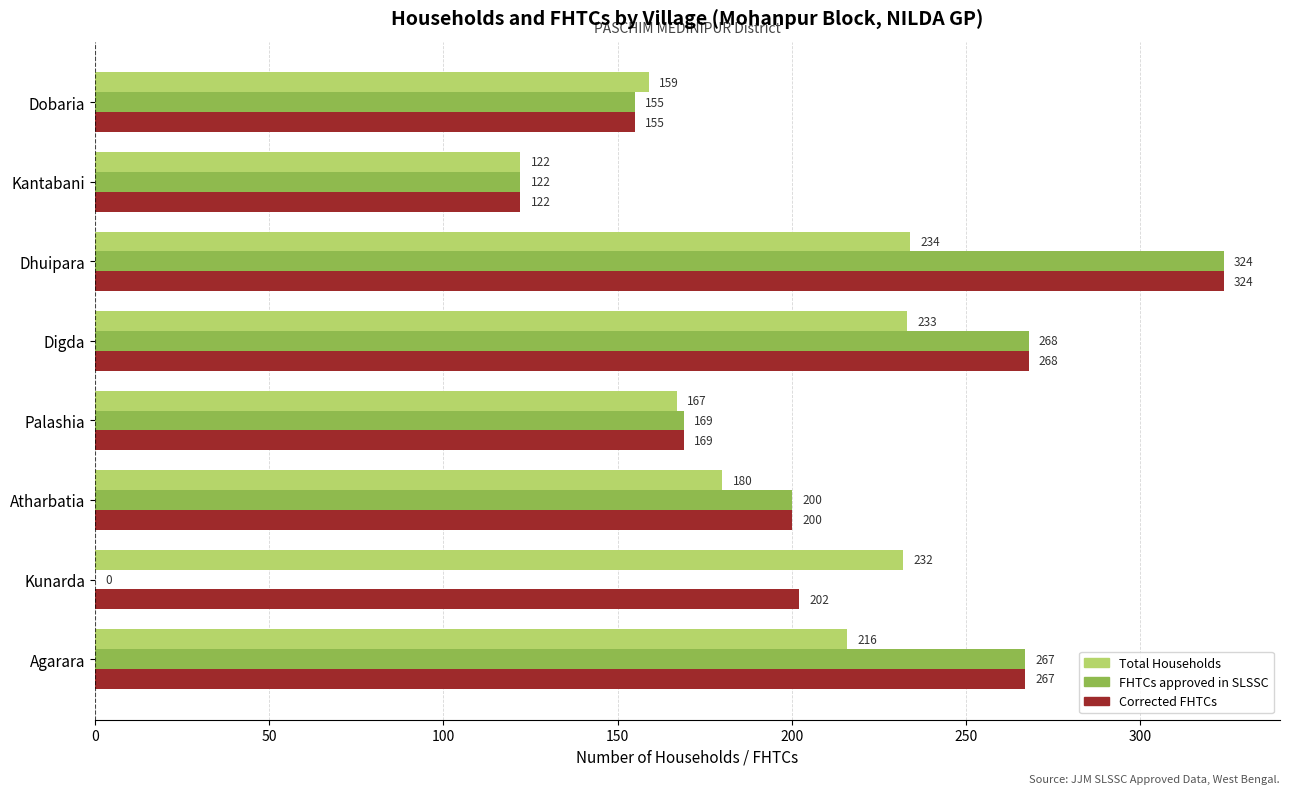

Is it true that Total Households equals 180 at Atharbatia?

True